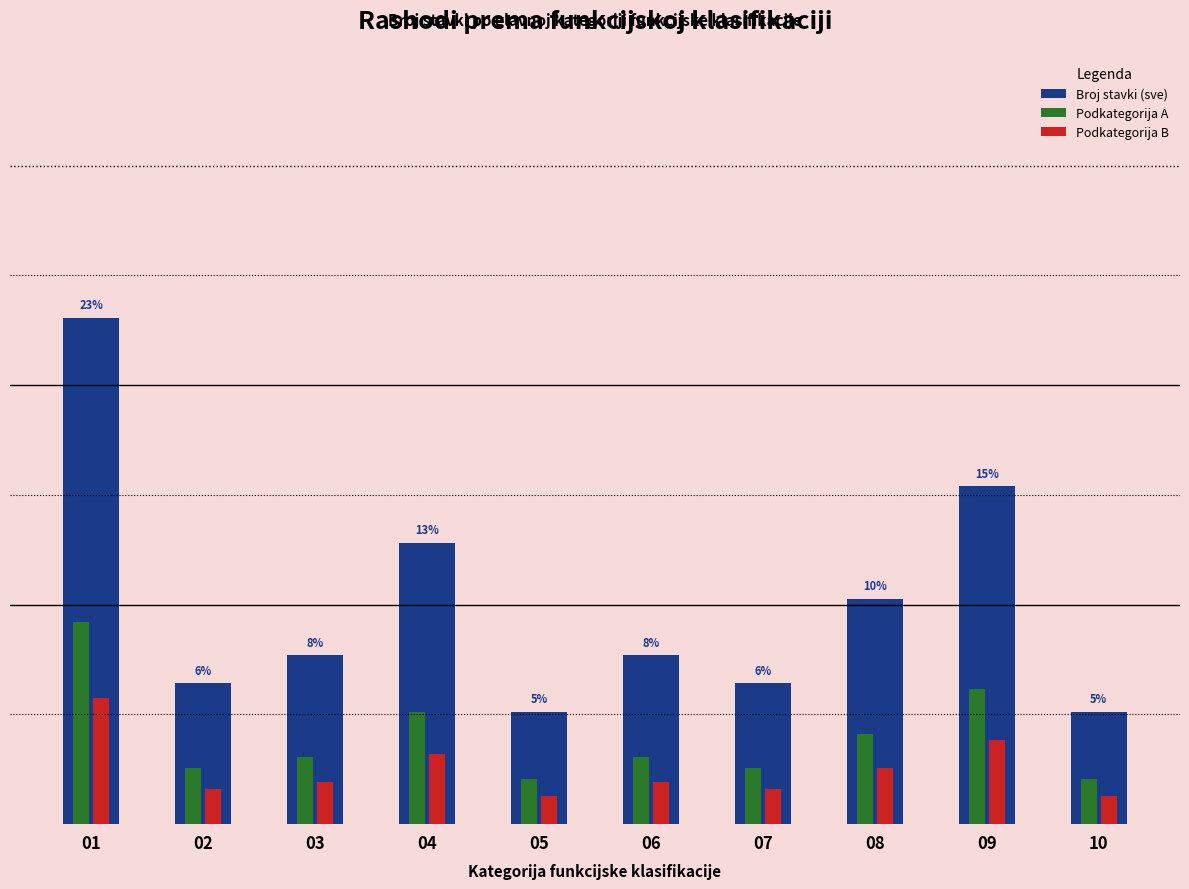

What are all the series names shown in the legend?

Broj stavki (sve), Podkategorija A, Podkategorija B